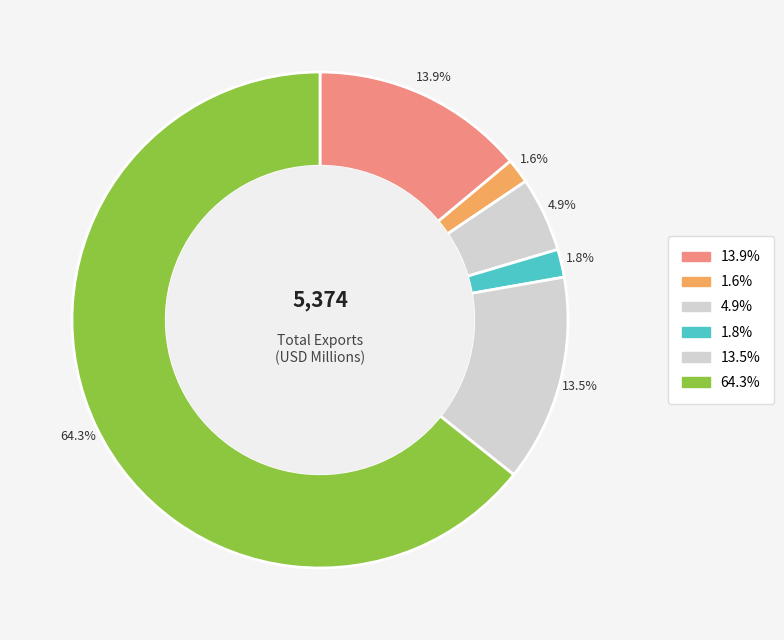

How many slices are in this pie chart?

6